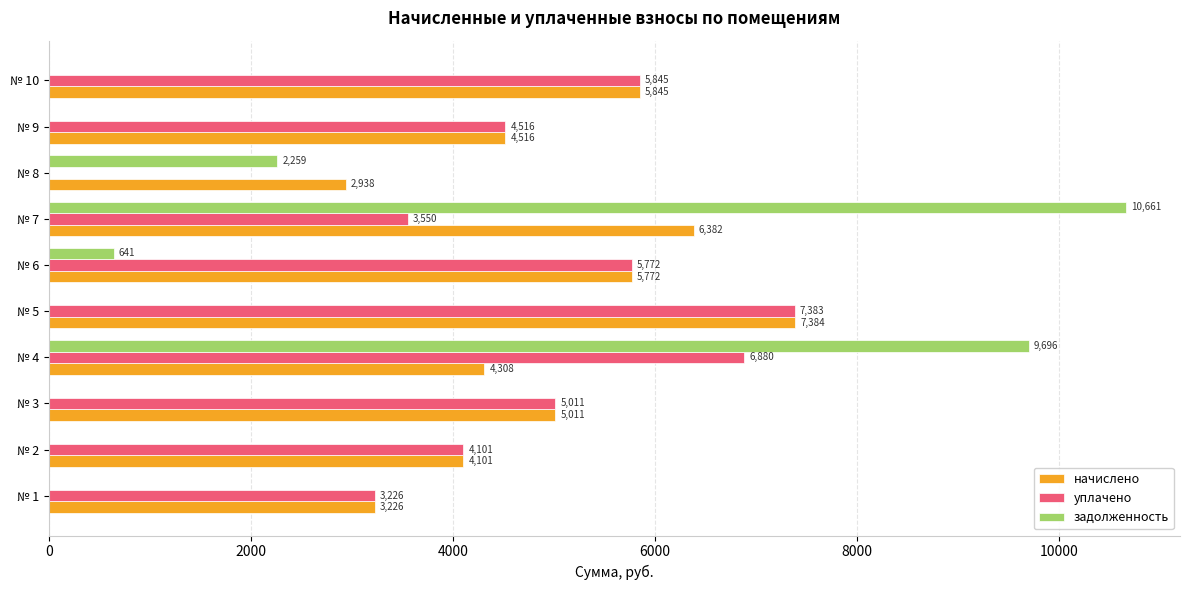

What is the greatest value displayed?

10661.3